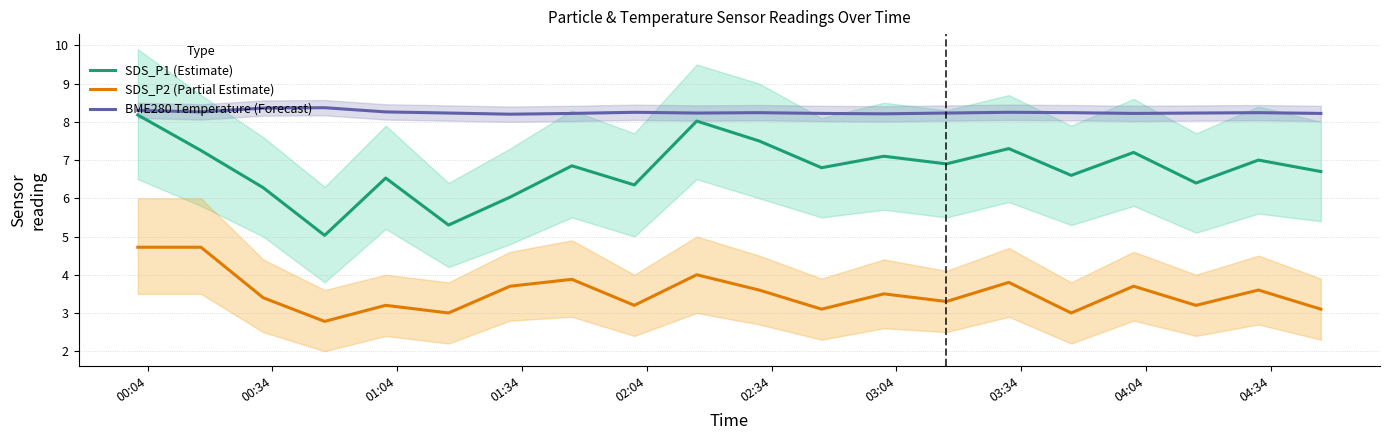

At how many categories does at least one series exceed 6?

20